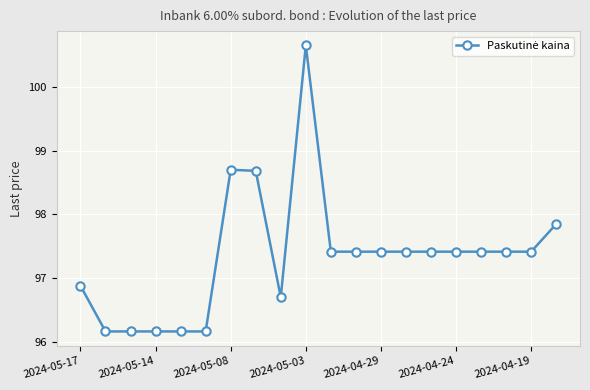

What is the sum of all values?

1947.1